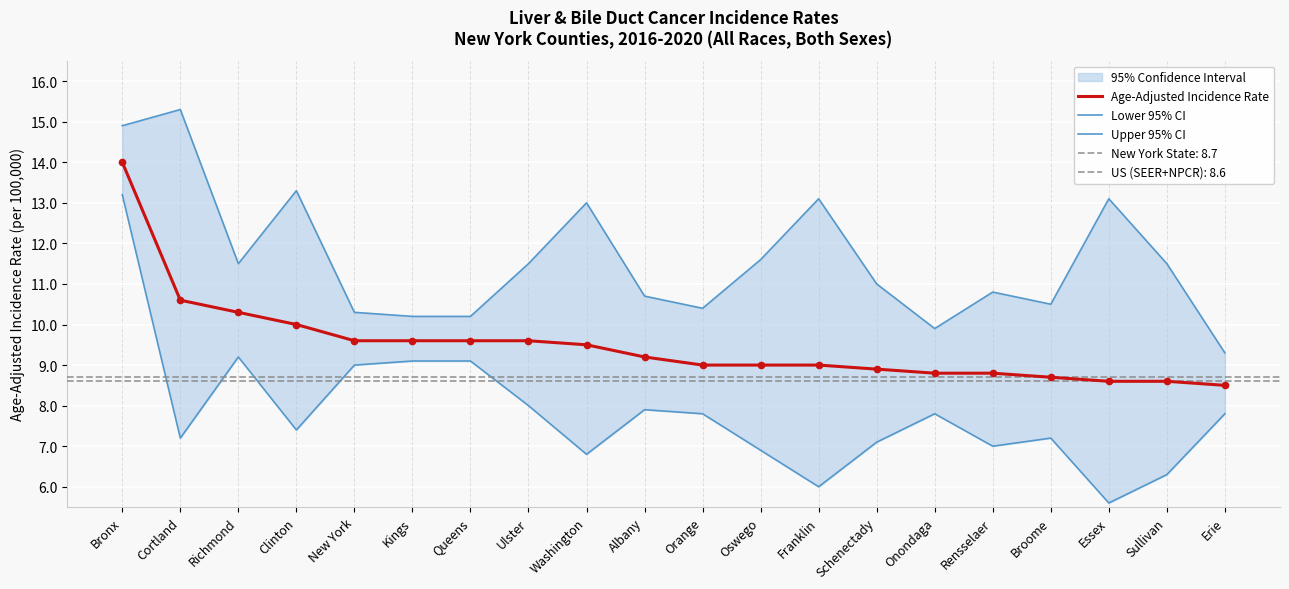

The Age-Adjusted Incidence Rate series shows 9.6 at Queens. True or false?

True